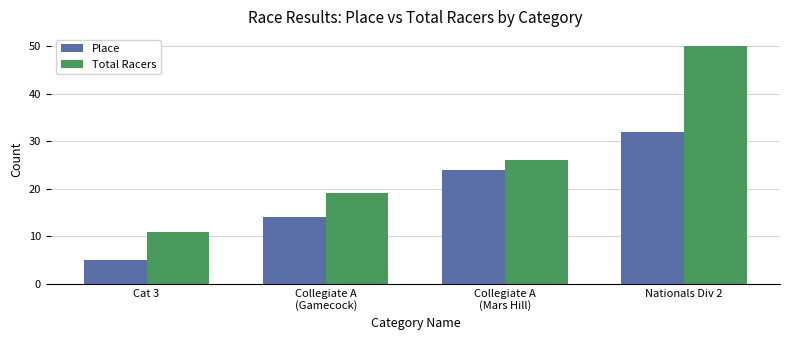

Is it true that Total Racers equals 46 at Collegiate A
(Mars Hill)?

False